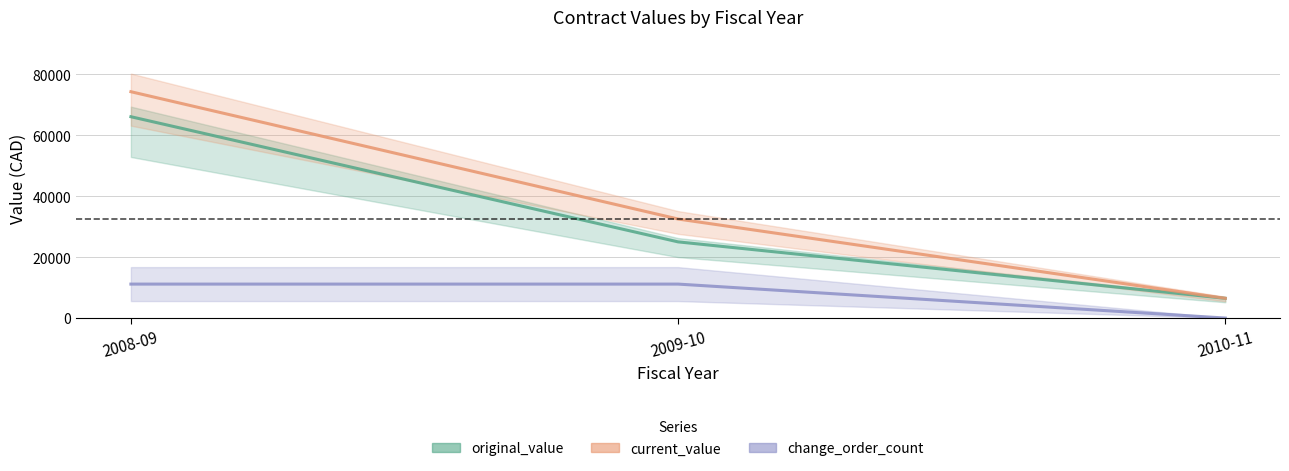

The value of current_value at 2009-10 is 32500.0. True or false?

True